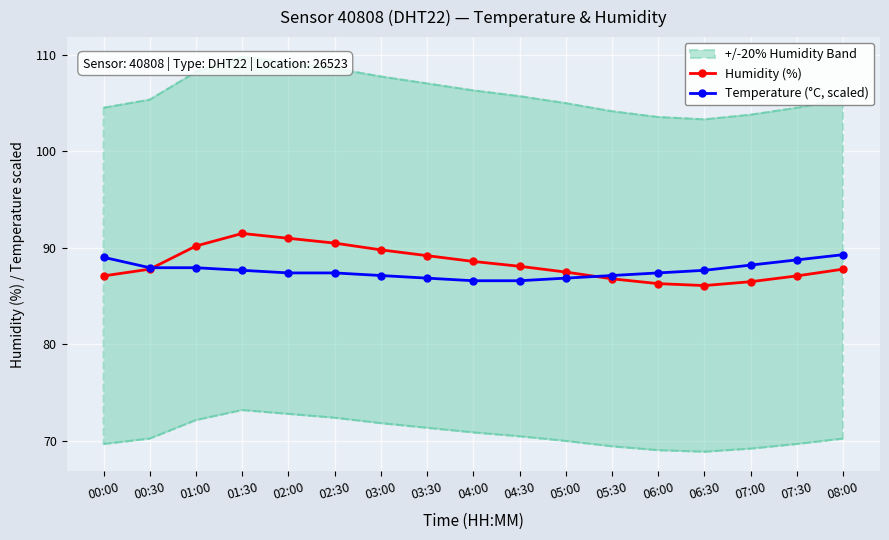

The Temperature (°C, scaled) series shows 143.6 at 03:00. True or false?

False